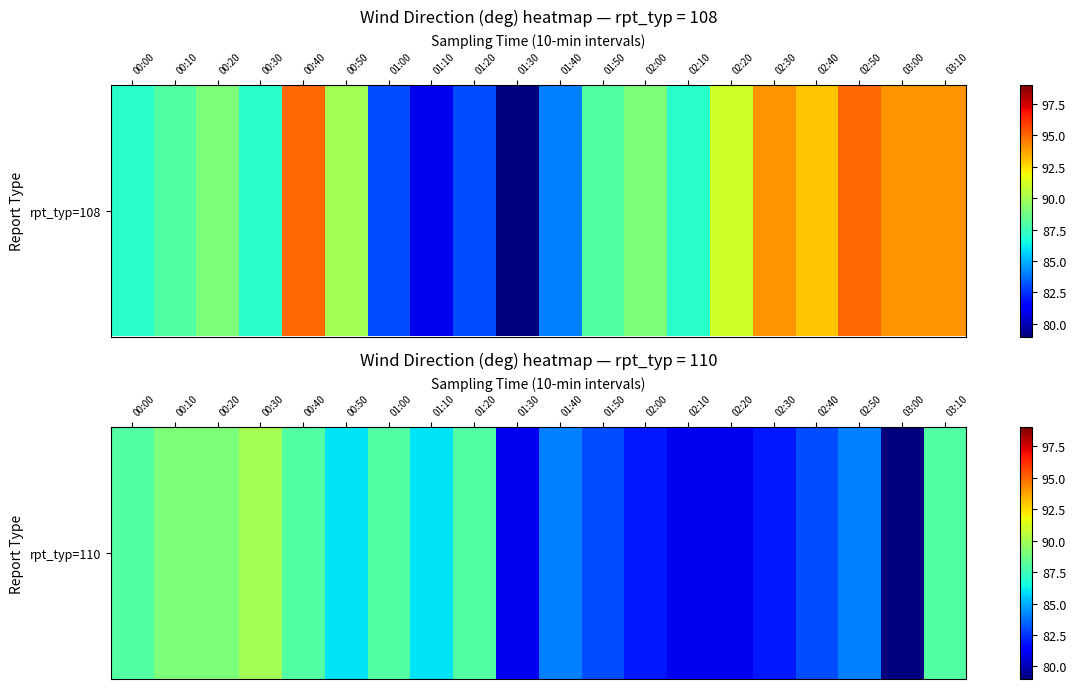

What is the difference between the maximum and minimum values?

11